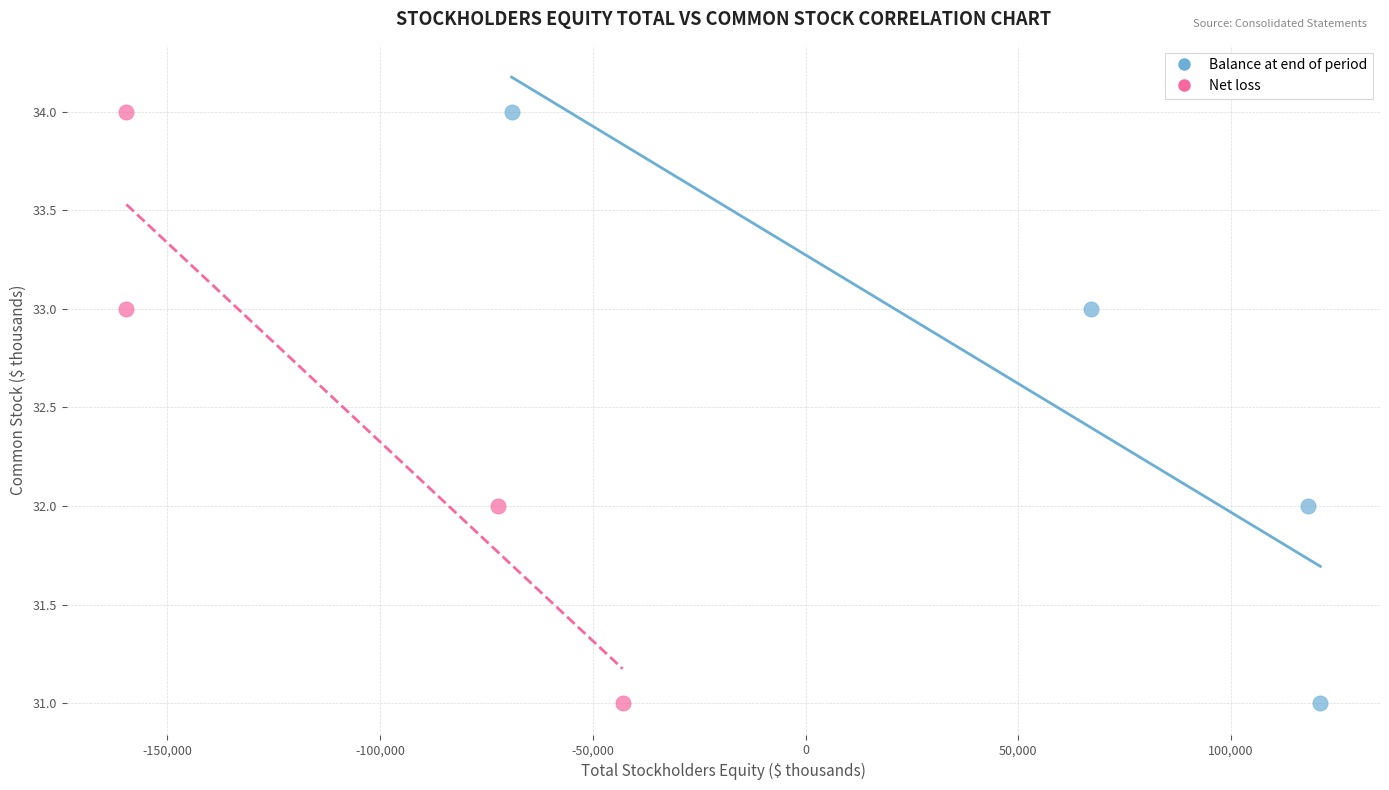

What are all the series names shown in the legend?

Balance at end of period, Net loss